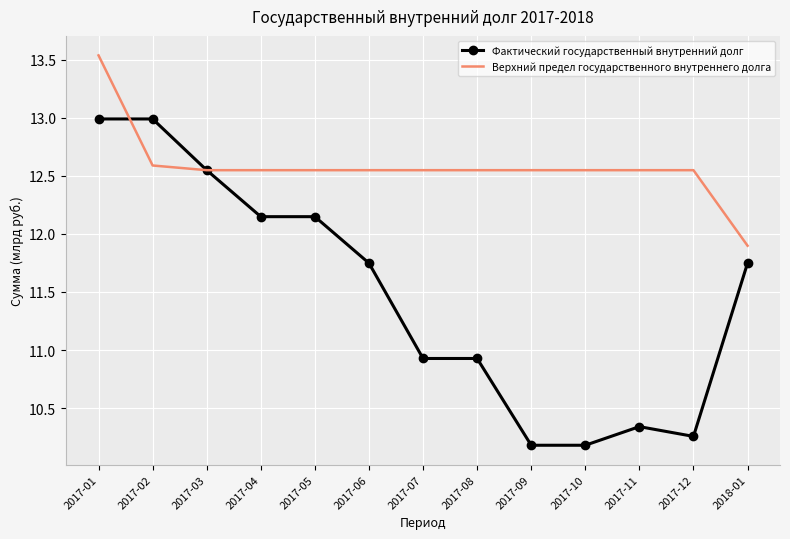

In Фактический государственный внутренний долг, how many points are higher than both neighbors (excluding endpoints)?

1